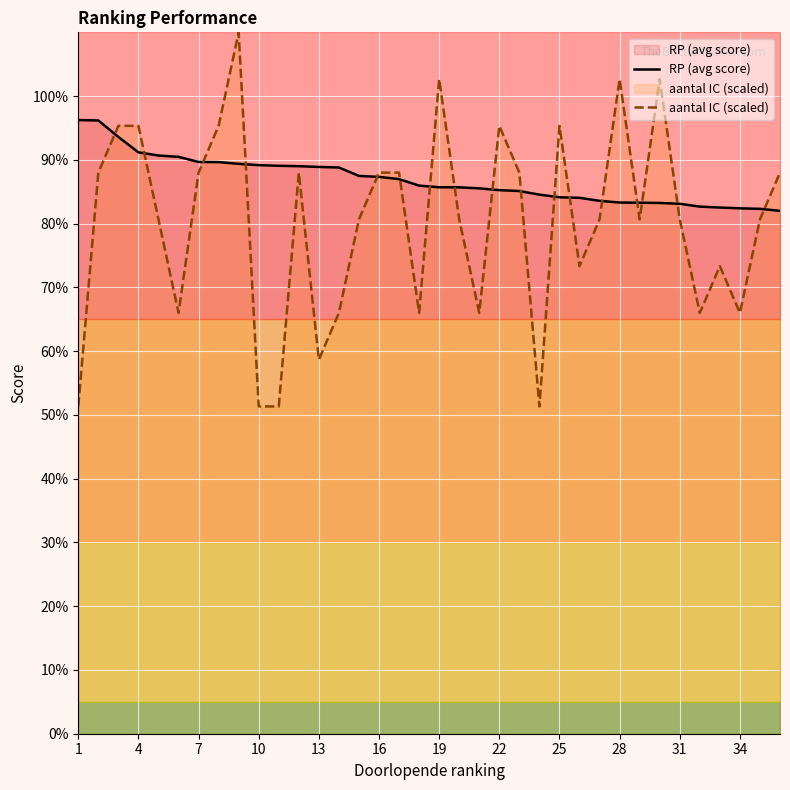

How many times do RP (avg score) and aantal IC (scaled) cross each other?

17